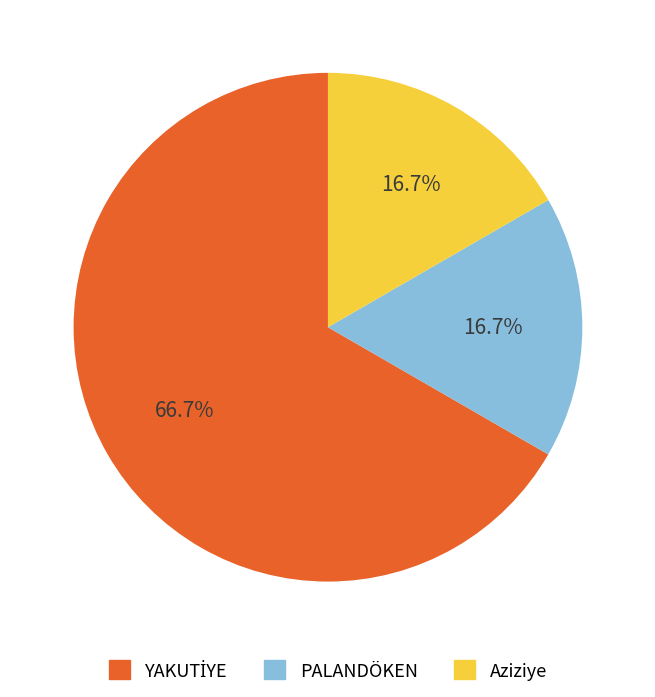

Approximately how many times larger is the value at Aziziye compared to PALANDÖKEN?

1.0